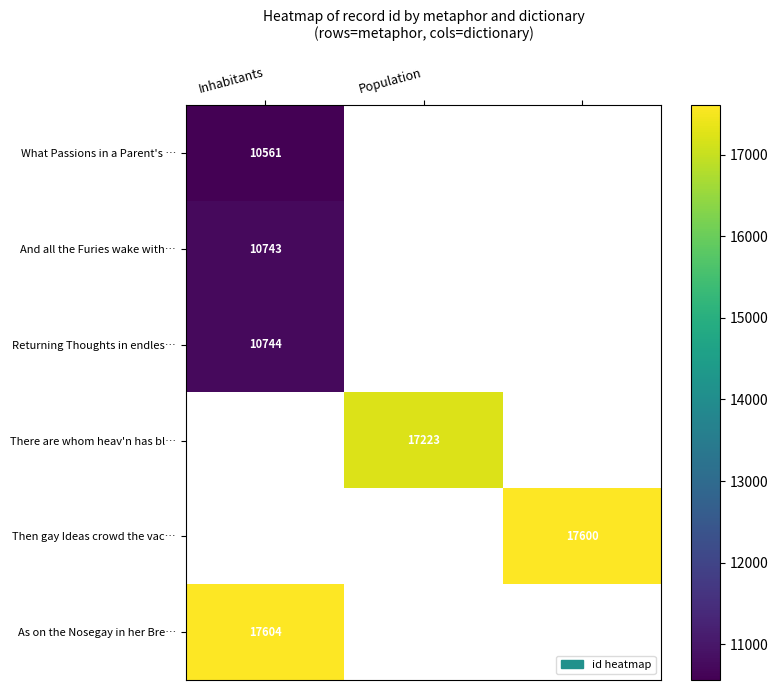

How many data points does each series have?

3